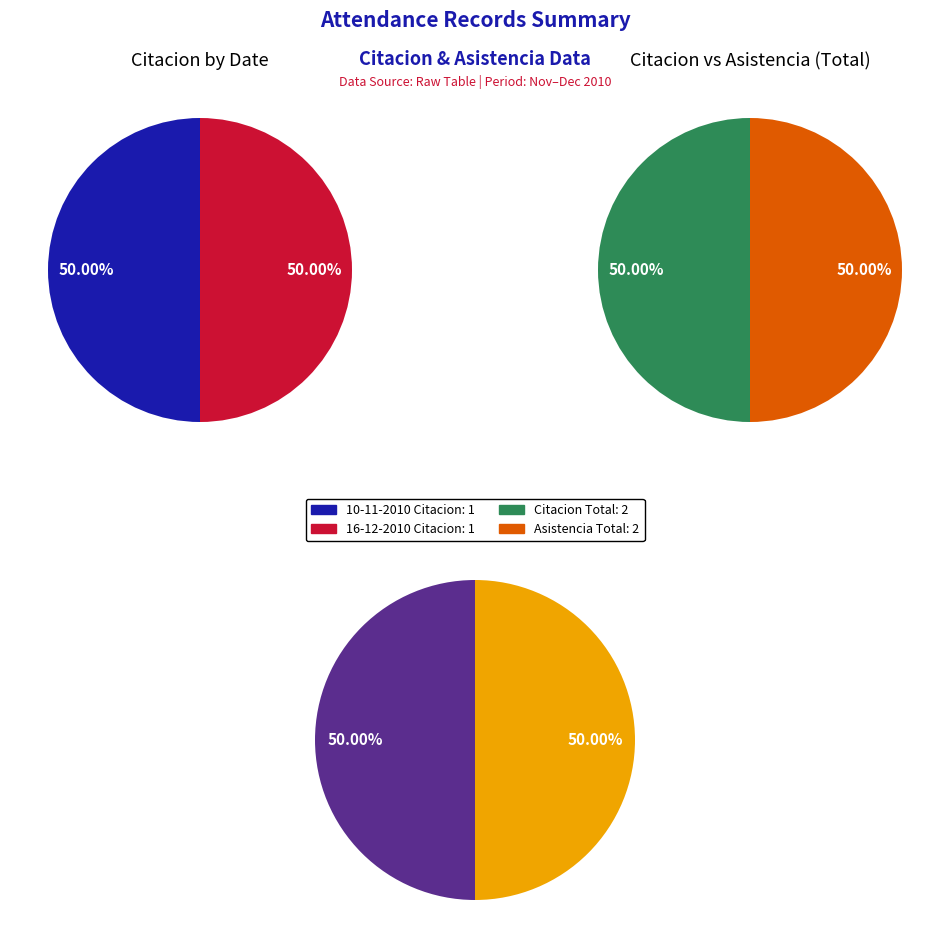

Which category has the smallest portion of the pie?

10-11-2010